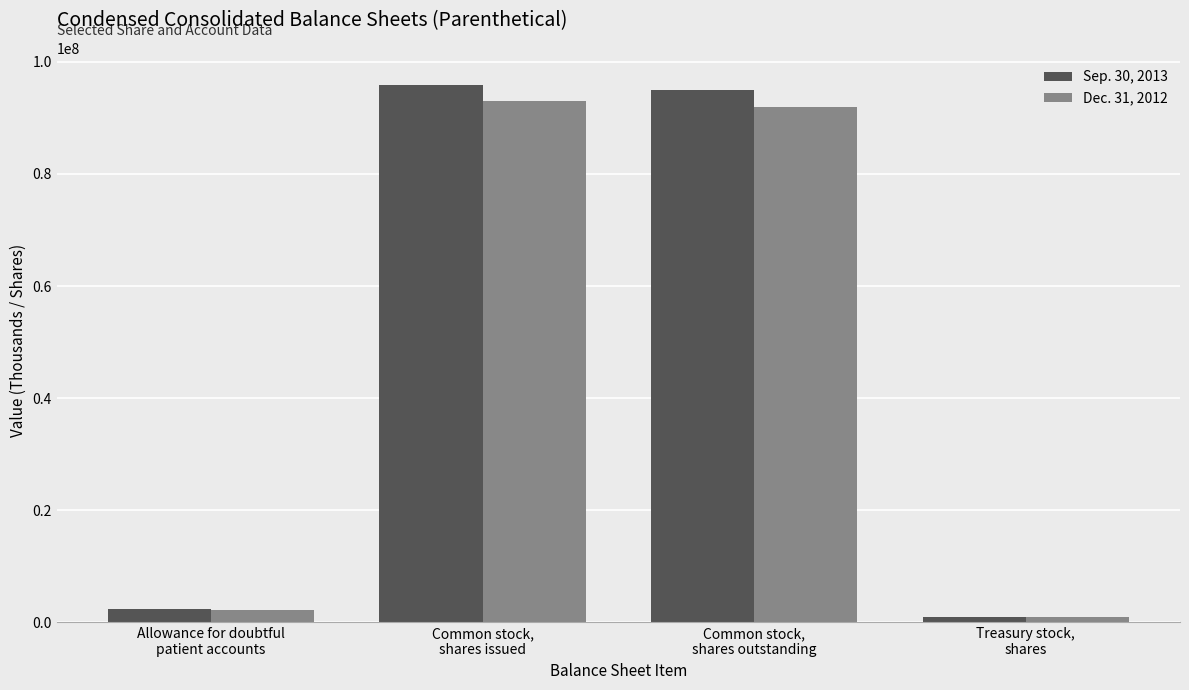

What is the spread (max minus min) of values at Common stock,
shares issued?

2992591